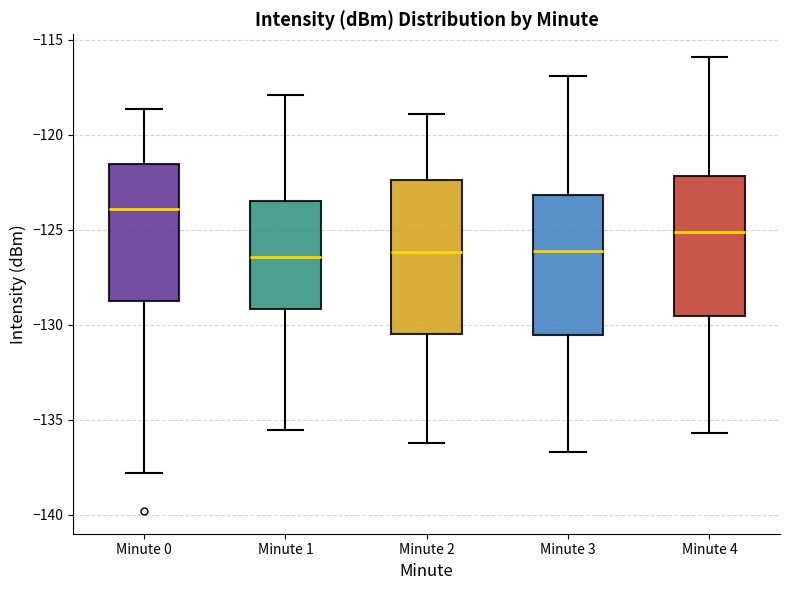

Reading left to right, read every box against the y-axis: the position of its median line, the range the box covers, and the ends of its whiskers. The values are not printed on the chart, so give them approximately, as read against the axis.

Minute 0: median -124.0, box -128.5 to -121.5, whiskers -138.0 to -118.5
Minute 1: median -126.5, box -129.0 to -123.5, whiskers -135.5 to -118.0
Minute 2: median -126.0, box -130.5 to -122.5, whiskers -136.0 to -119.0
Minute 3: median -126.0, box -130.5 to -123.0, whiskers -136.5 to -117.0
Minute 4: median -125.0, box -129.5 to -122.0, whiskers -135.5 to -116.0